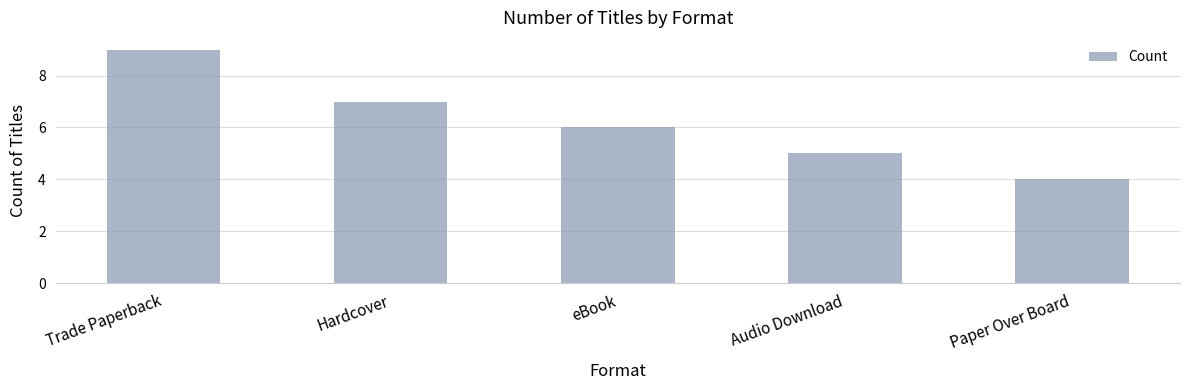

Rank the categories by value from highest to lowest.

Trade Paperback, Hardcover, eBook, Audio Download, Paper Over Board